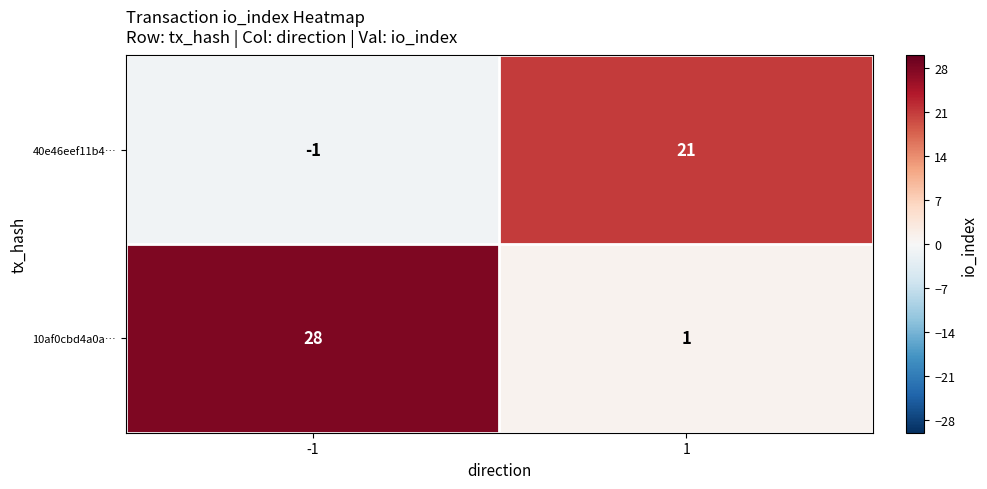

List the series in order of their overall mean, lowest first.

40e46eef11b4…, 10af0cbd4a0a…